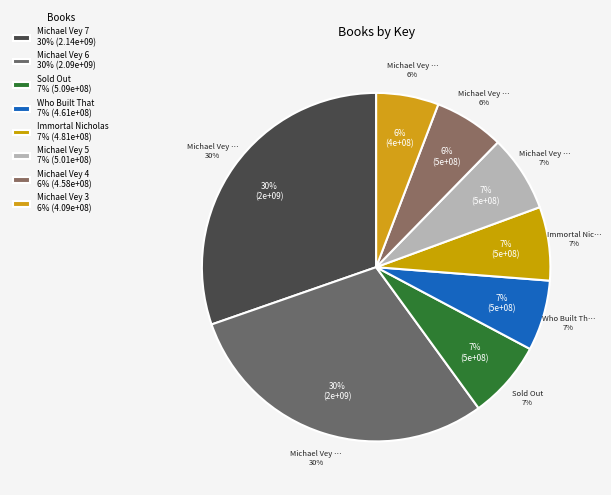

Rank the categories by value from highest to lowest.

Michael Vey 7, Michael Vey 6, Sold Out, Michael Vey 5, Immortal Nicholas, Who Built That, Michael Vey 4, Michael Vey 3